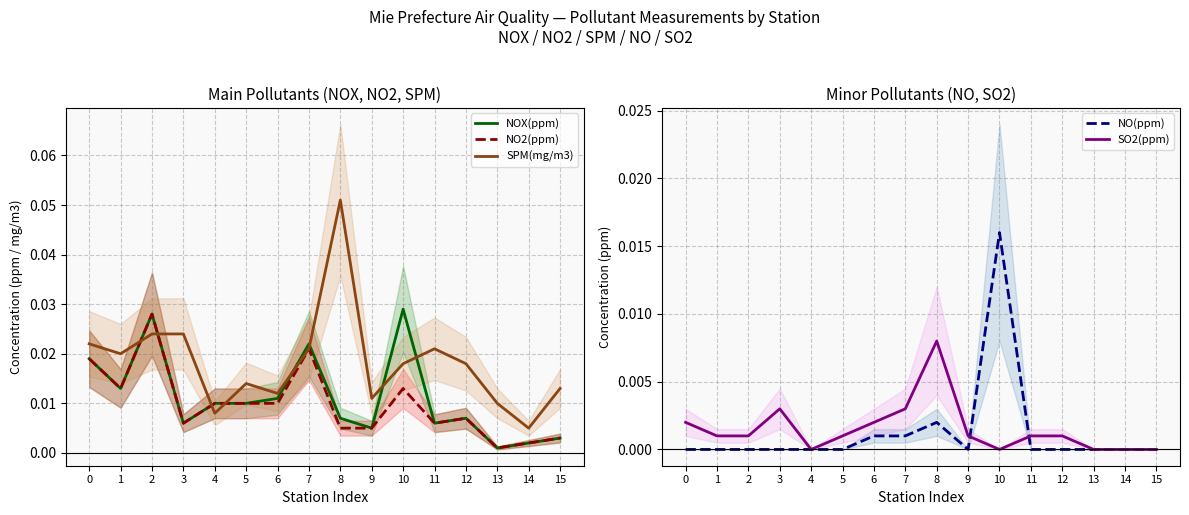

What are all the series names shown in the legend?

NOX(ppm), NO2(ppm), SPM(mg/m3), NO(ppm), SO2(ppm)